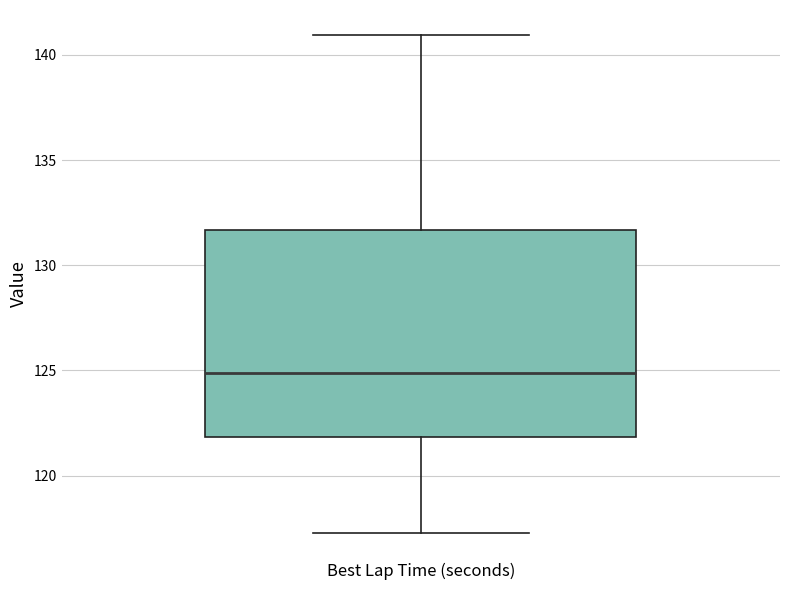

Read this box plot against the y-axis: the position of the median line, the range covered by the box, and the ends of both whiskers. The values are not printed on the chart, so give them approximately, as read against the axis.

median 125.0, box 122.0 to 131.5, whiskers 117.5 to 141.0